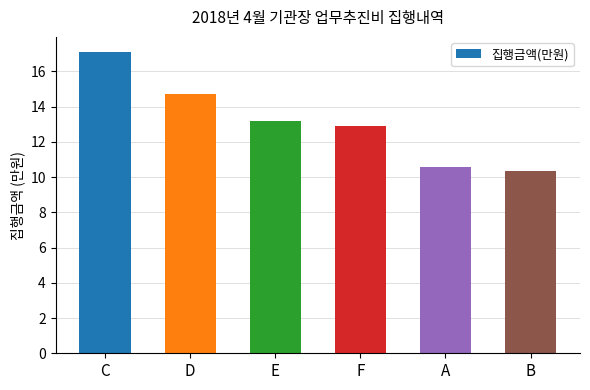

List the labels in order of value, smallest first.

B, A, F, E, D, C